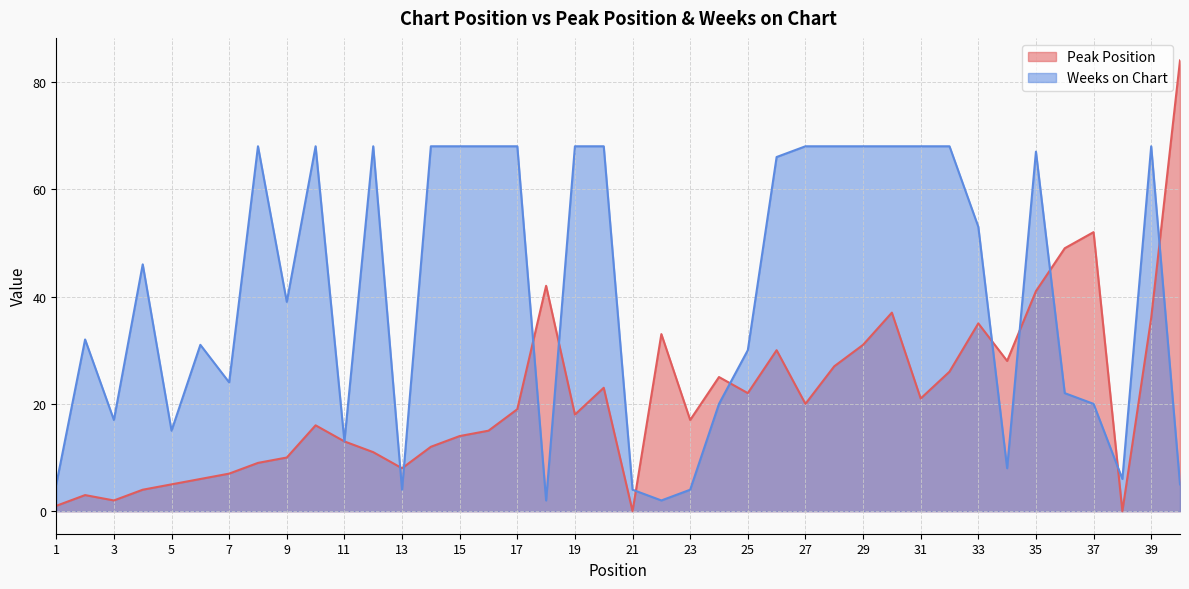

At which label is Weeks on Chart closest to 35?

2